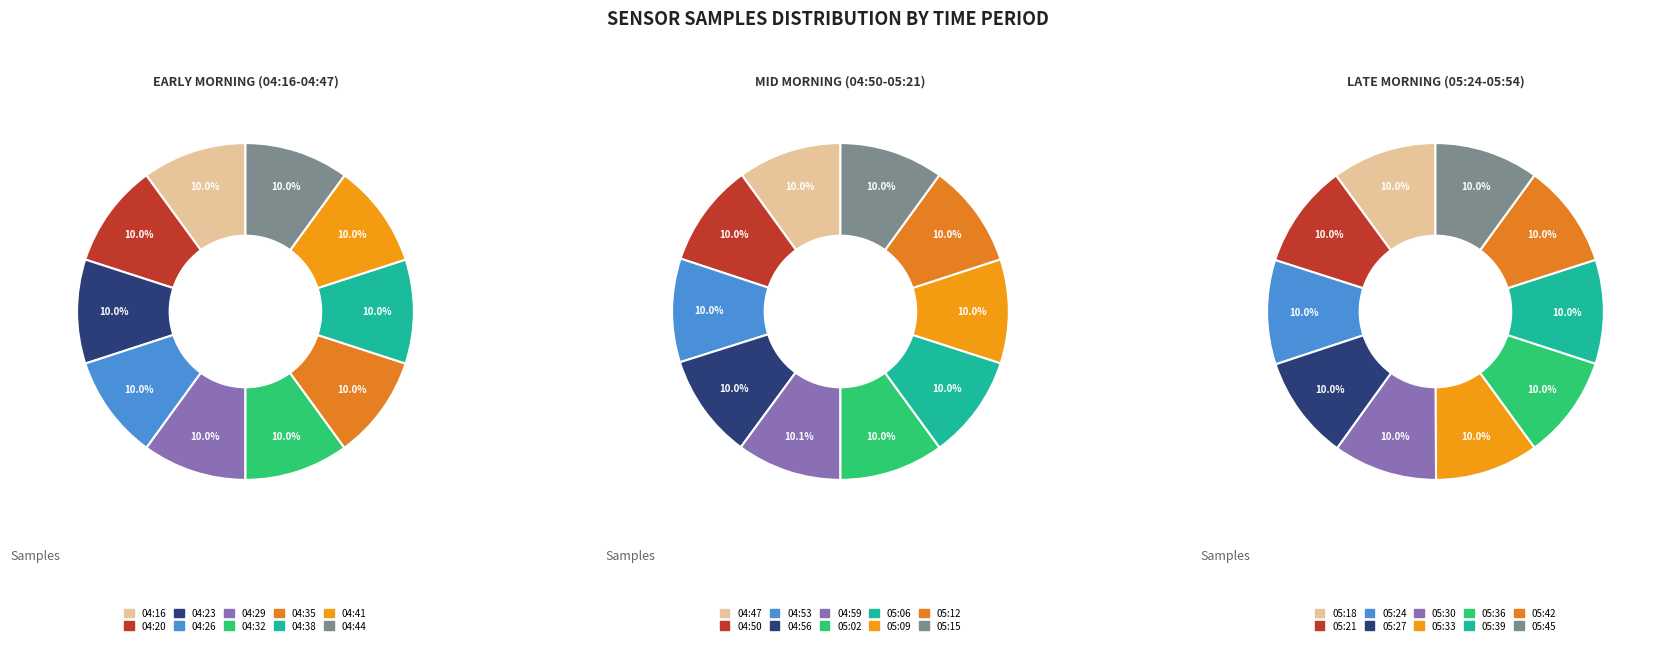

How many segments does this pie chart have?

10